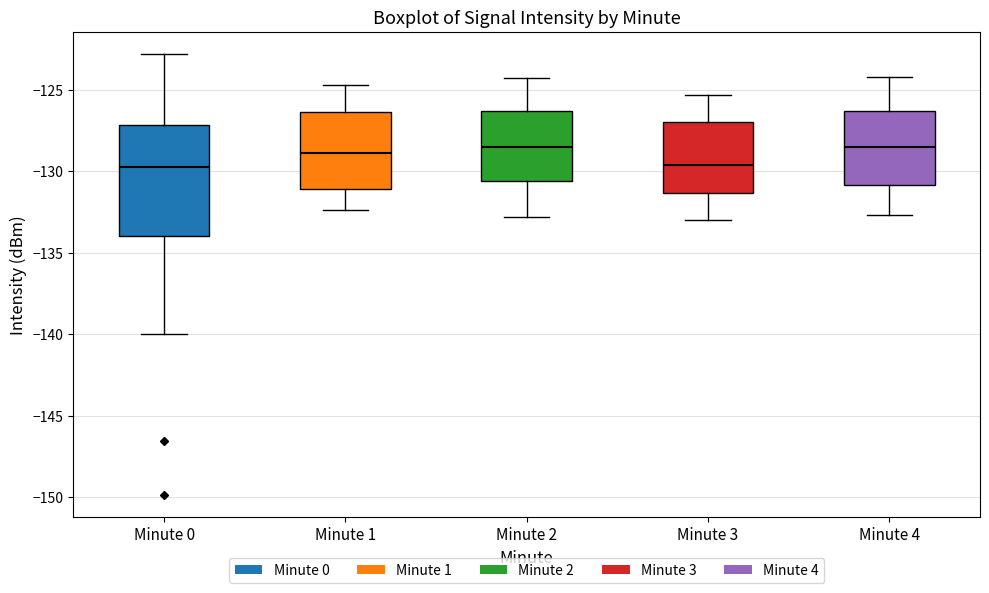

Reading left to right, transcribe this box plot: for each box, give where its median line is, the range the box spans, and where its two whiskers end, as read against the y-axis. The values are not printed on the chart, so give them approximately, as read against the axis.

Minute 0: median -129.5, box -134.0 to -127.0, whiskers -140.0 to -123.0
Minute 1: median -129.0, box -131.0 to -126.5, whiskers -132.5 to -124.5
Minute 2: median -128.5, box -130.5 to -126.5, whiskers -133.0 to -124.5
Minute 3: median -129.5, box -131.5 to -127.0, whiskers -133.0 to -125.5
Minute 4: median -128.5, box -131.0 to -126.5, whiskers -132.5 to -124.0